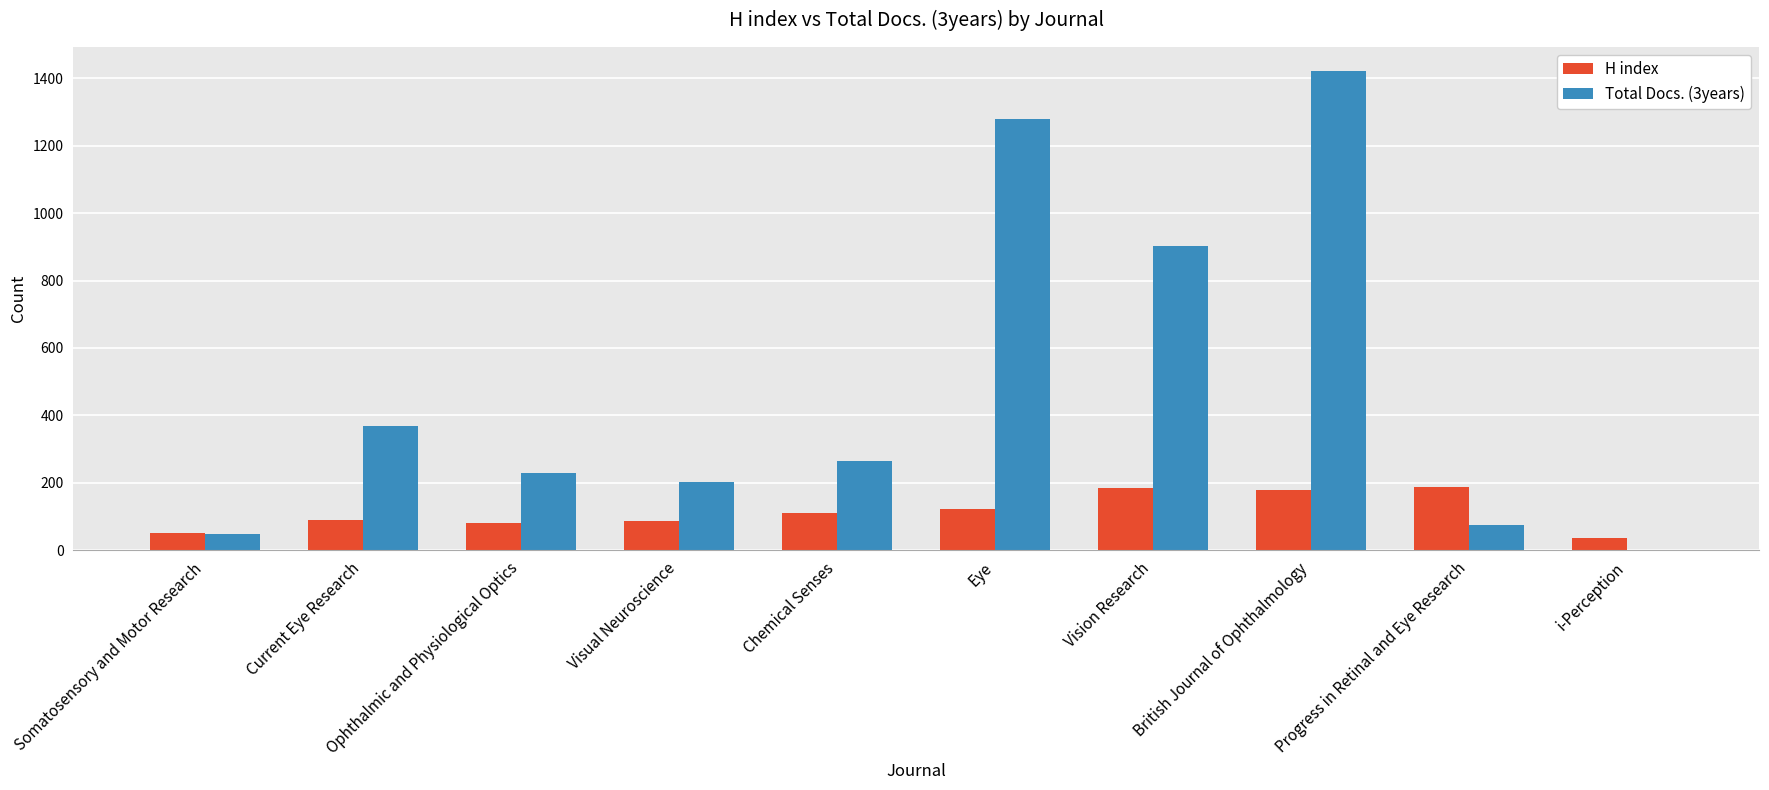

What is the difference between the H index values at i-Perception and Progress in Retinal and Eye Research?

152